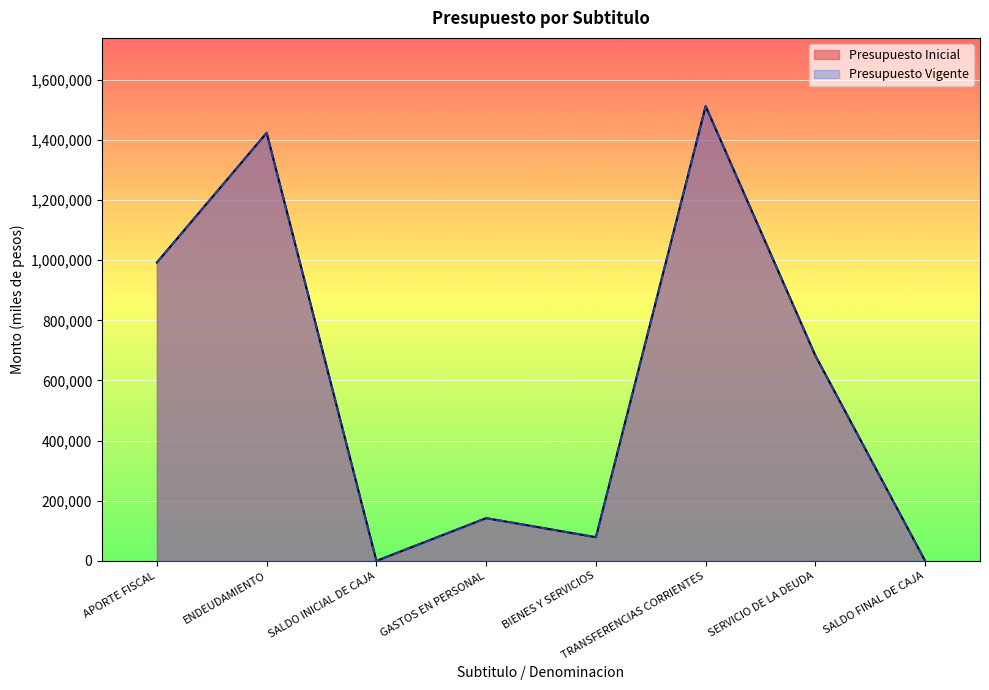

Which series changed the most between ENDEUDAMIENTO and SALDO FINAL DE CAJA?

Presupuesto Inicial